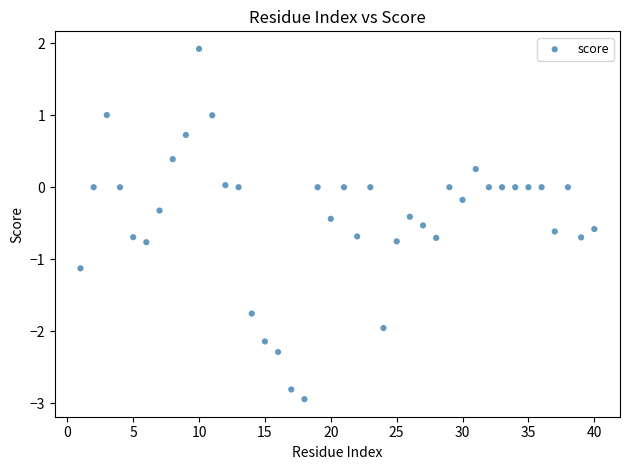

What is the range of X values (max minus min)?

39.0